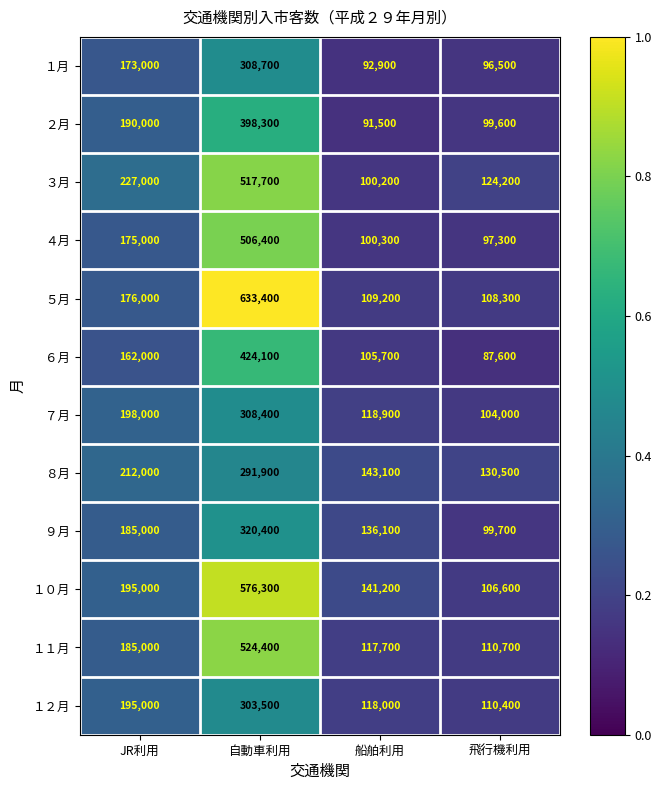

At which category is the sum across all series the highest?

自動車利用